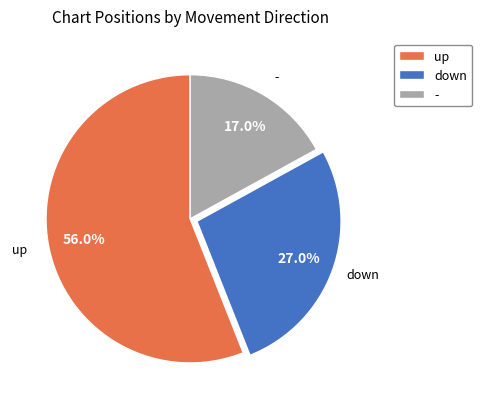

To the nearest percent, what is the combined percentage of down and -?

44%